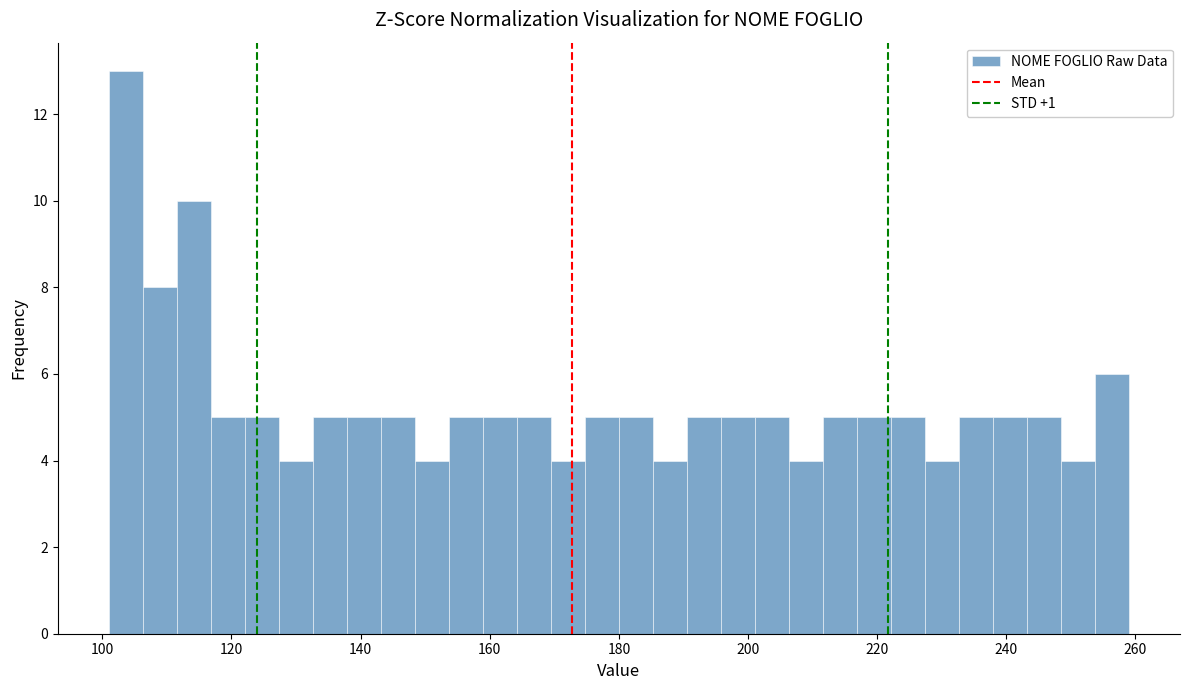

Read against the x-axis, roughly where is the centre of the tallest bar?

104